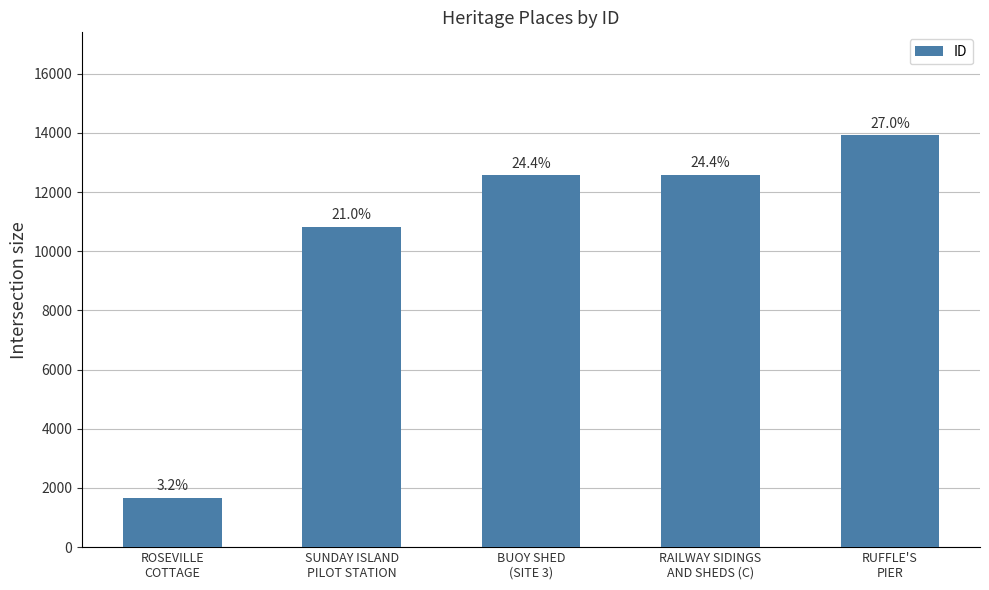

Reading left to right, transcribe all the data shown in this chart.

ROSEVILLE
COTTAGE=1670	SUNDAY ISLAND
PILOT STATION=10835	BUOY SHED
(SITE 3)=12581	RAILWAY SIDINGS
AND SHEDS (C)=12584	RUFFLE'S
PIER=13922